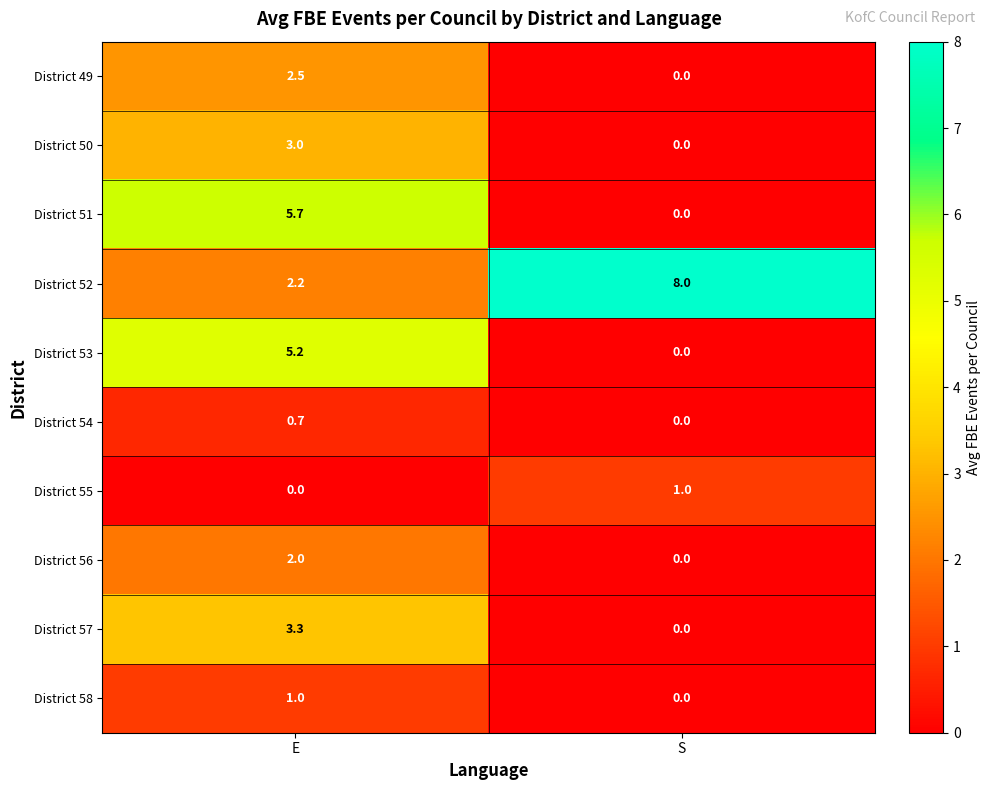

Is it true that District 57 equals 0.0 at S?

True